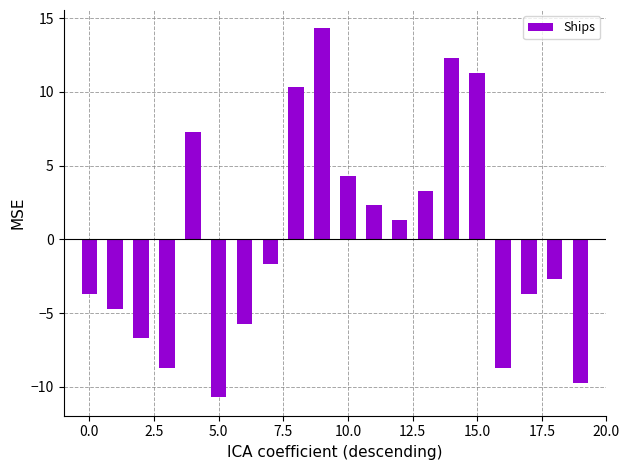

Reading left to right, extract all data points from this chart.

-3.7	-4.7	-6.7	-8.7	7.3	-10.7	-5.7	-1.7	10.3	14.3	4.3	2.3	1.3	3.3	12.3	11.3	-8.7	-3.7	-2.7	-9.7